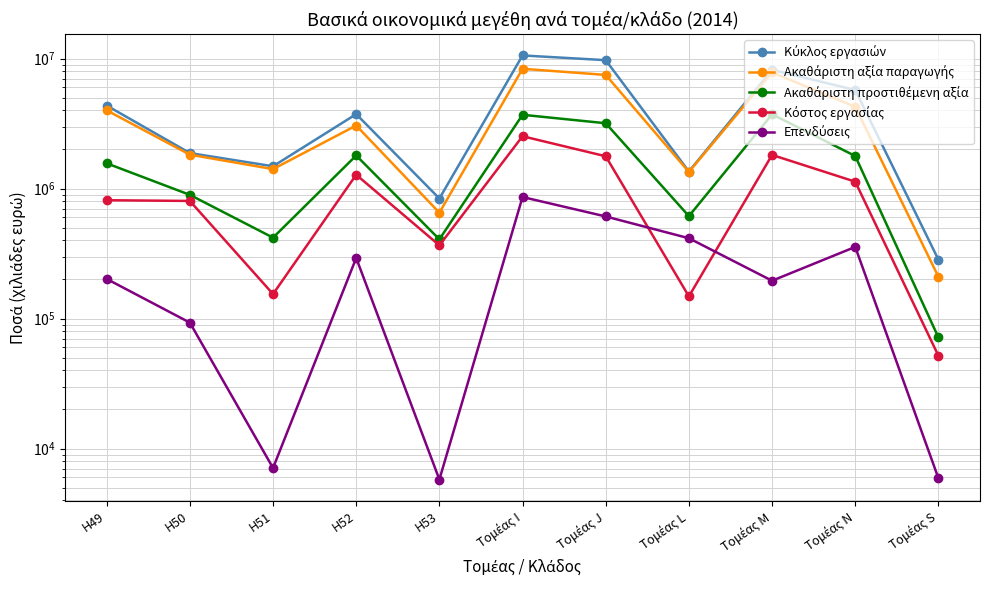

What is the difference between the maximum and minimum values in the Ακαθάριστη αξία παραγωγής series?

8137622